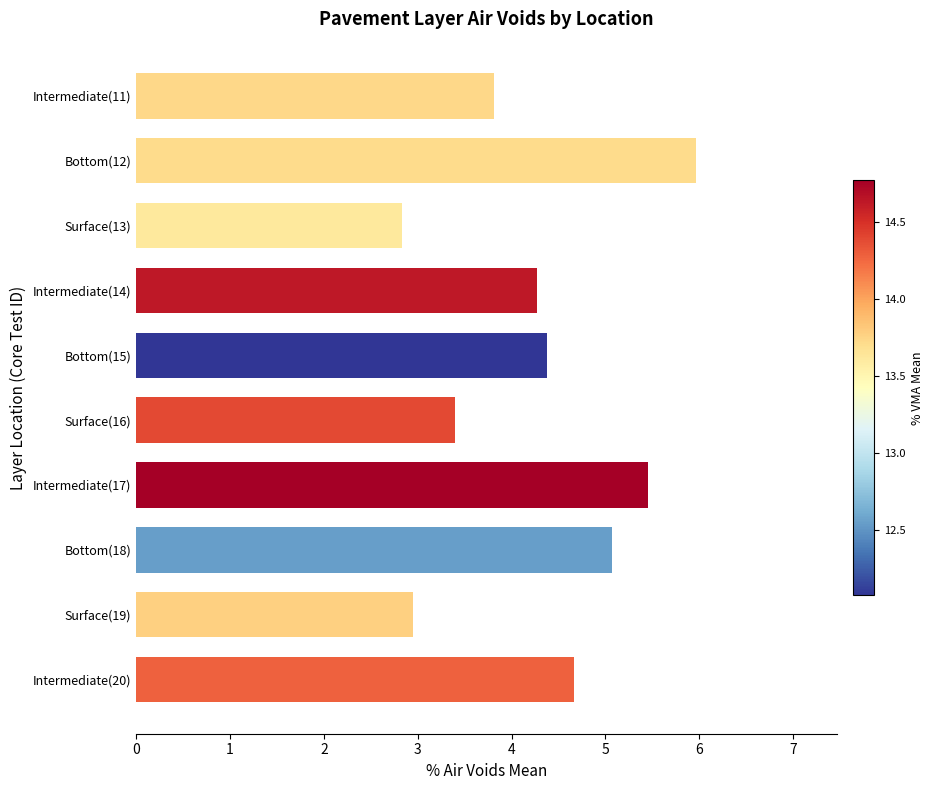

The value at Bottom(12) is 9.2. True or false?

False